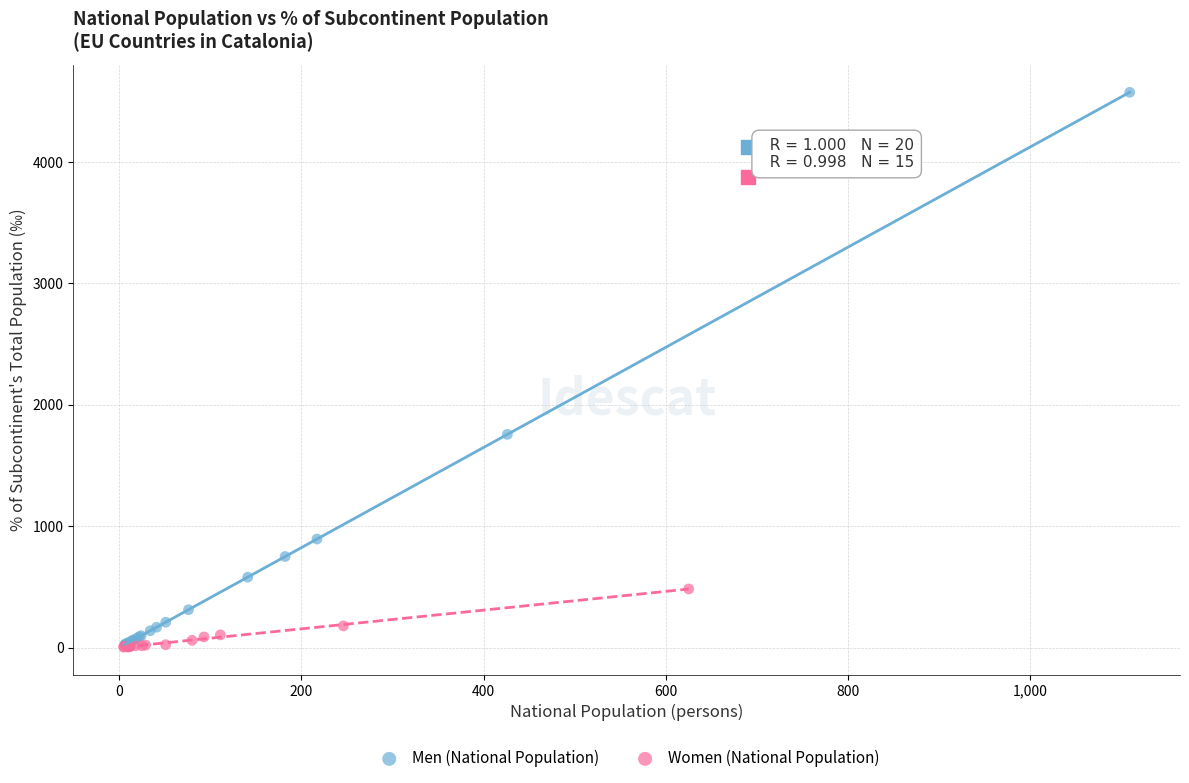

Which series contains the highest Y value?

Men (National Population)